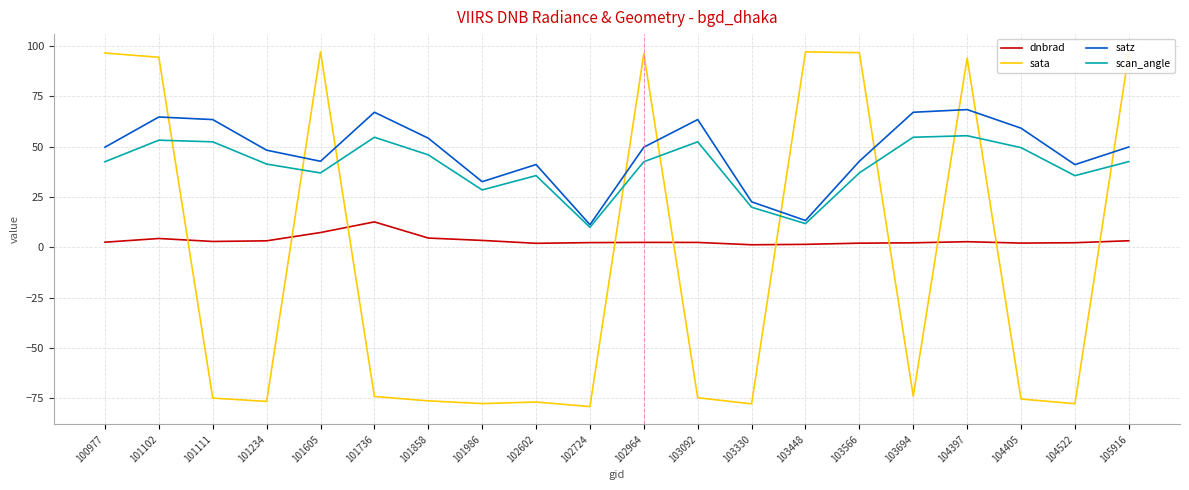

What is the maximum value for dnbrad?

12.6